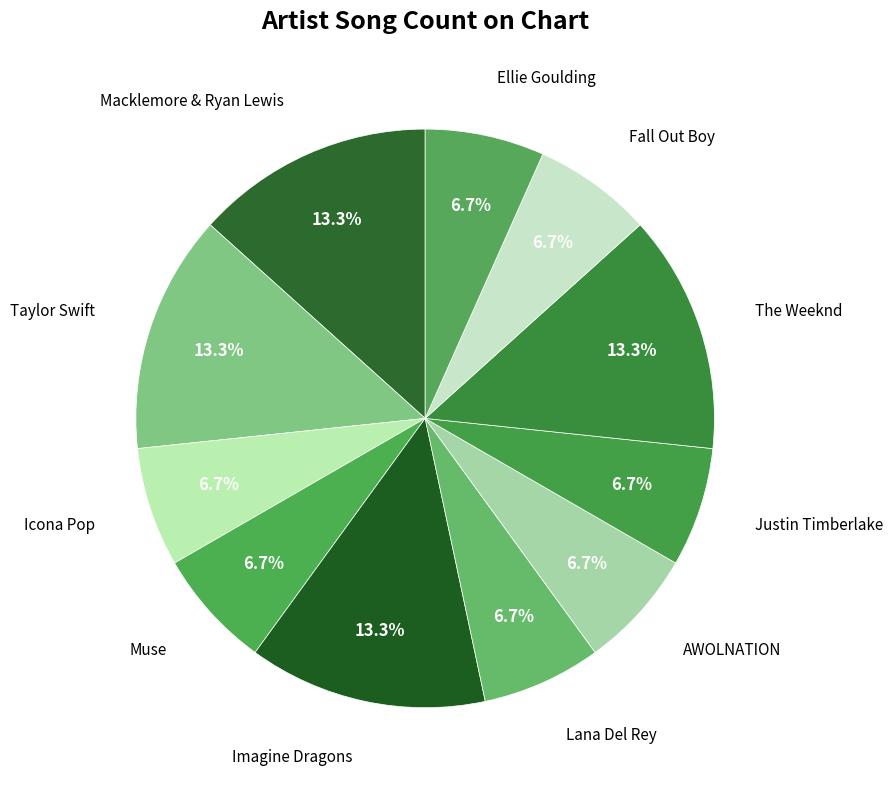

How many slices are in this pie chart?

11